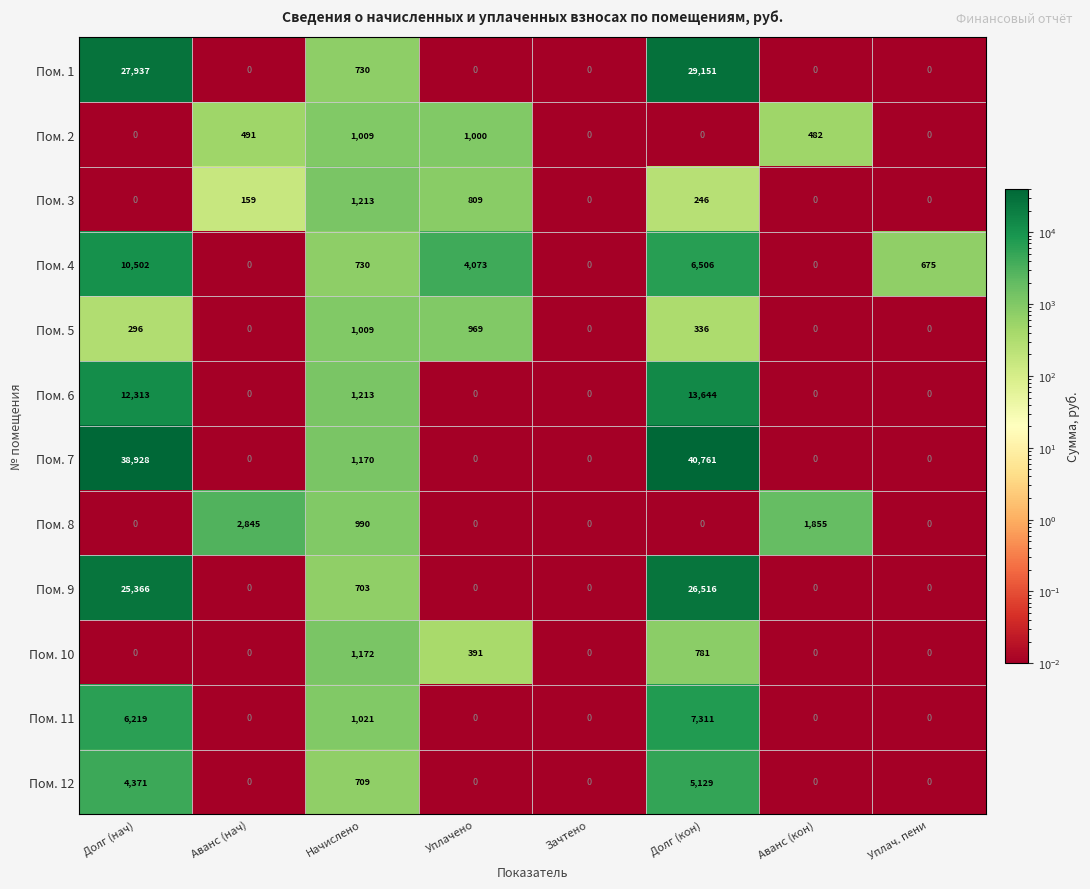

What is the spread (max minus min) of values at Аванс (кон)?

1855